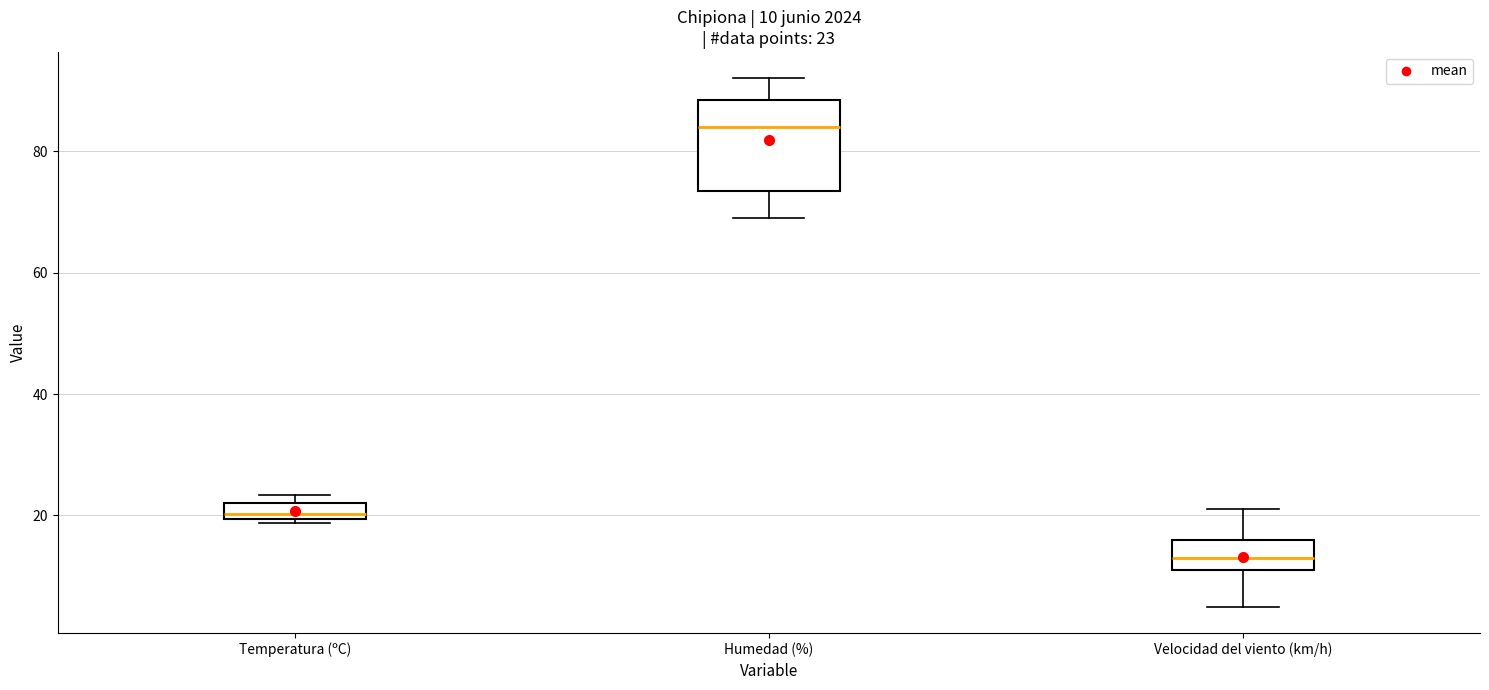

Which box is the tallest, from its lower edge to its upper edge?

Humedad (%)